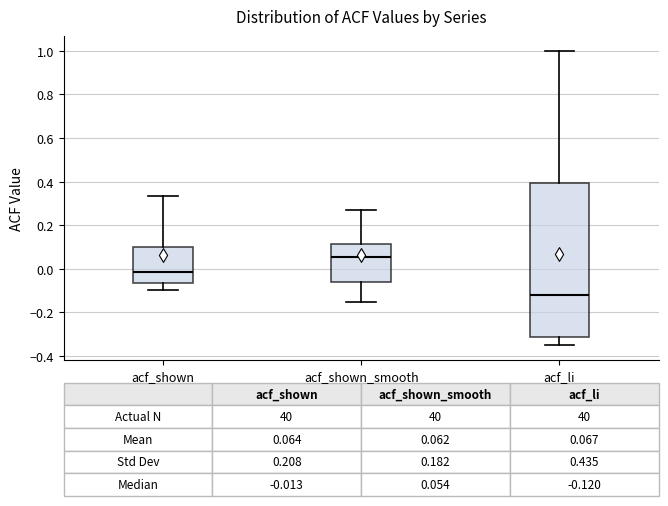

Which box has the lowest median line?

acf_li